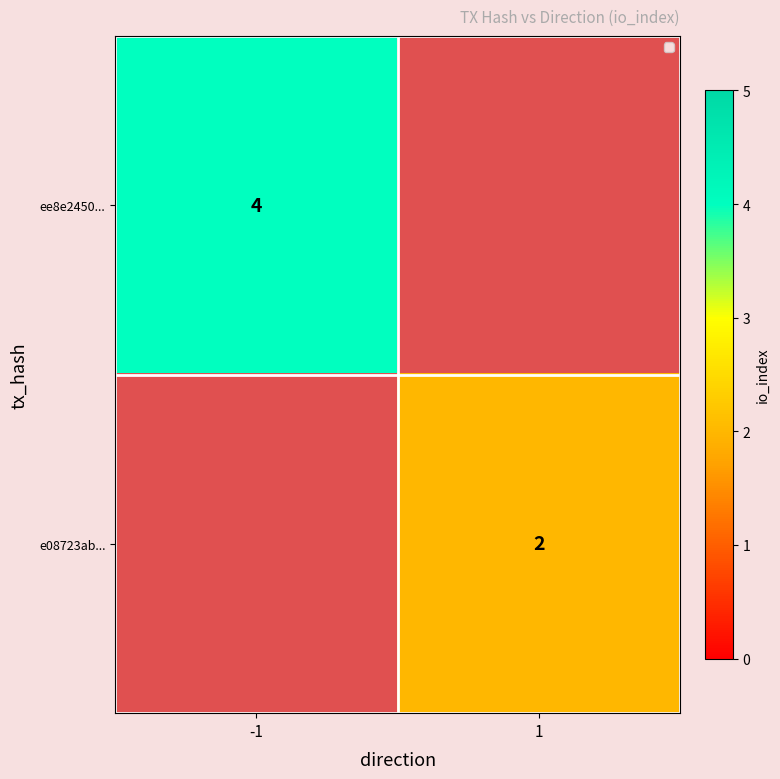

What is the total value across all series at -1?

4